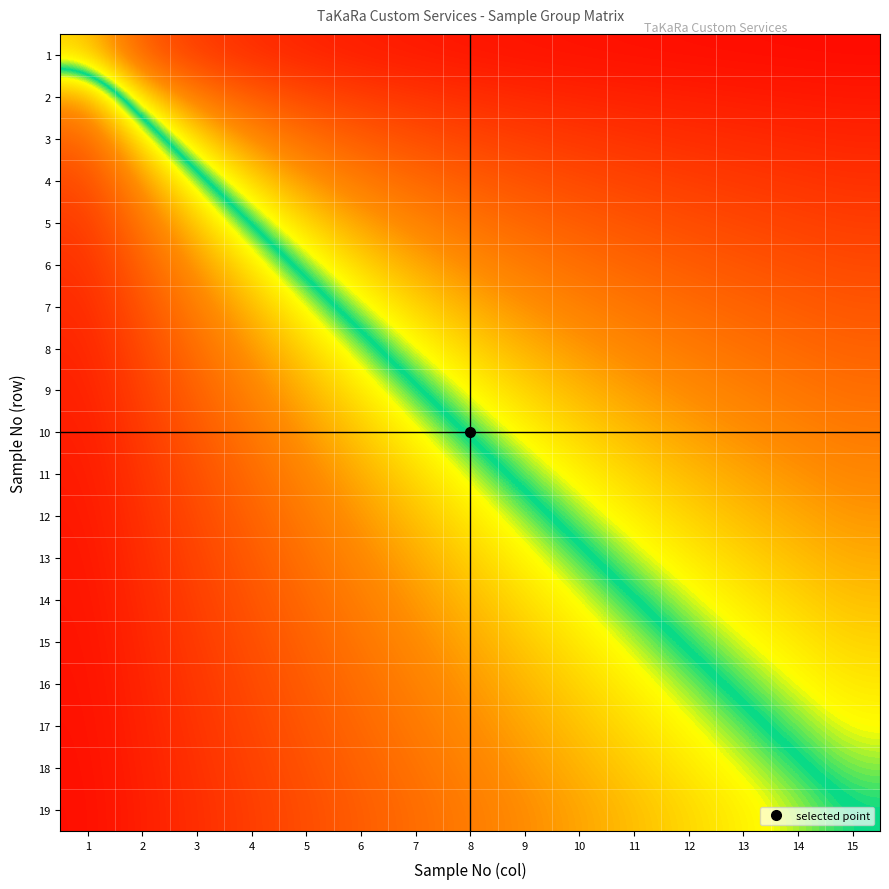

Rank the series at 11 from lowest to highest value.

1, 2, 3, 4, 5, 6, 7, 8, 9, 10, 11, 12, 13, 14, 15, 16, 17, 18, 19